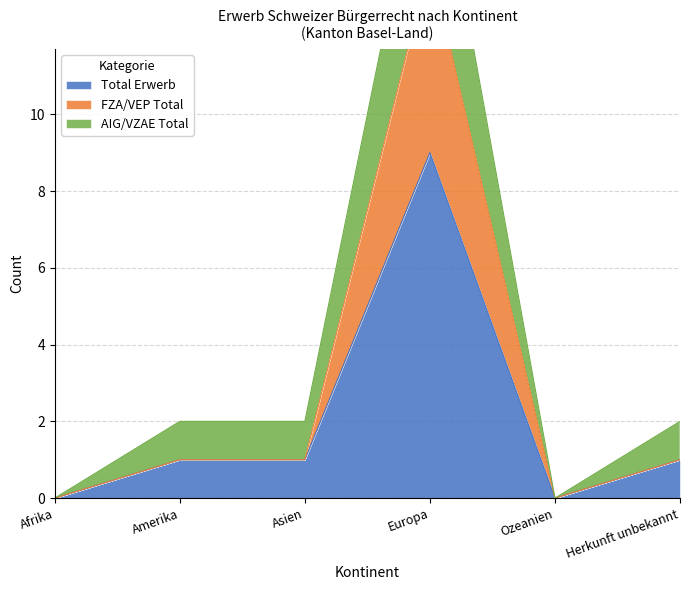

At how many categories does at least one series exceed 3?

1